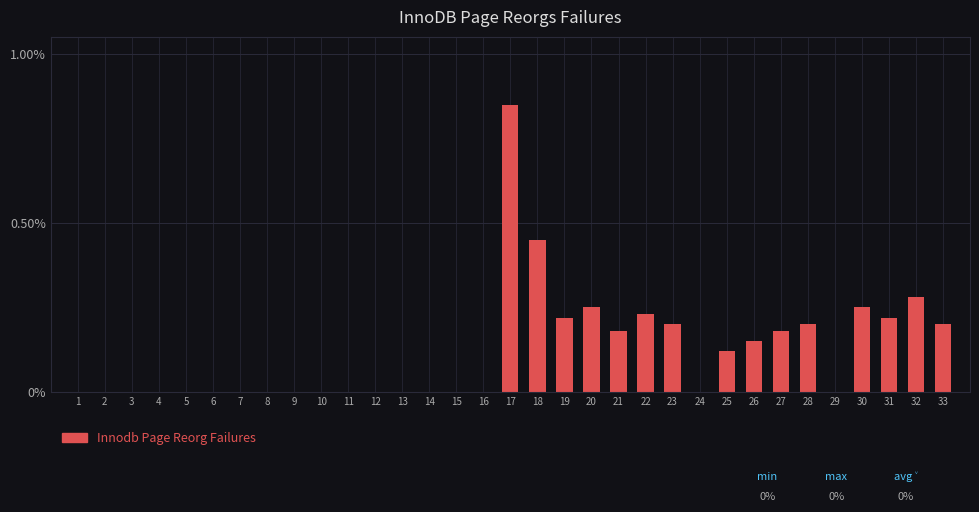

The value at 30 is 0.4. True or false?

False